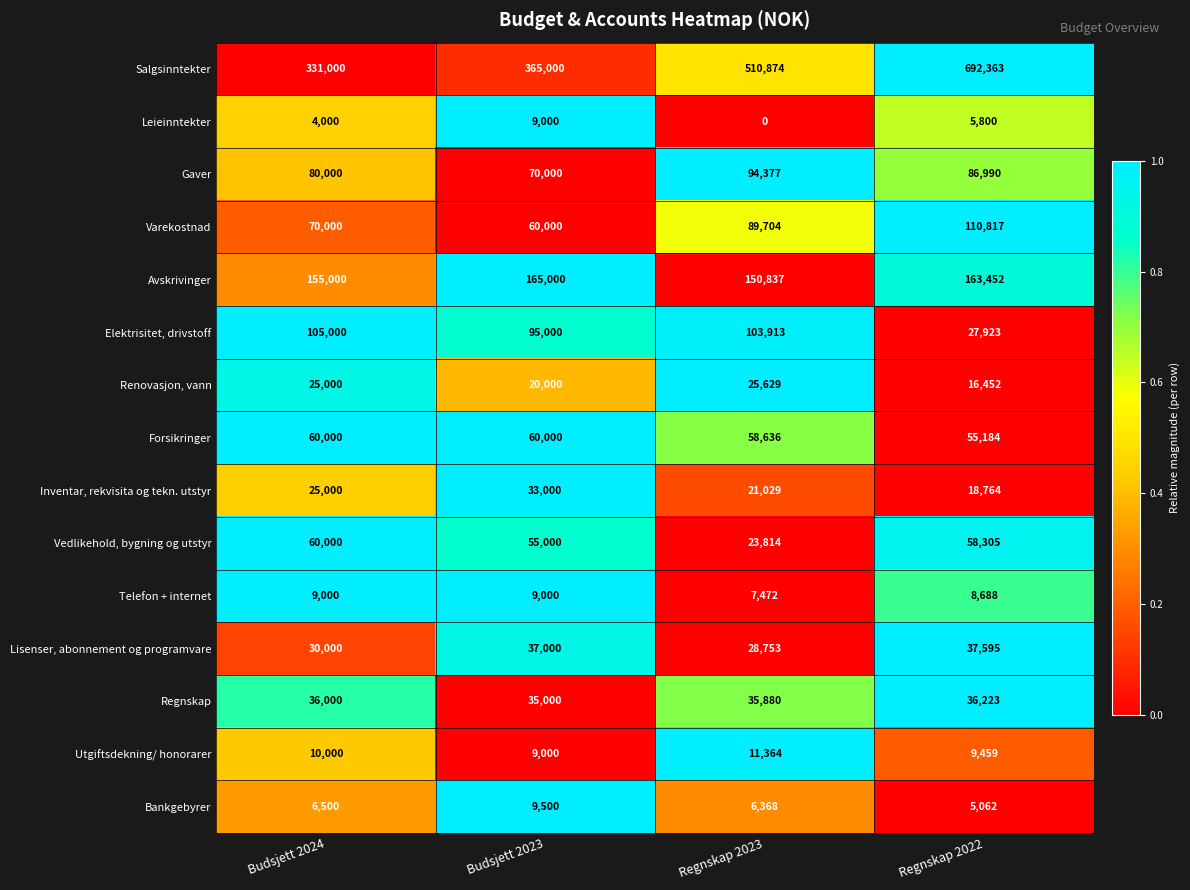

What is the average value of the Bankgebyrer series?

6858